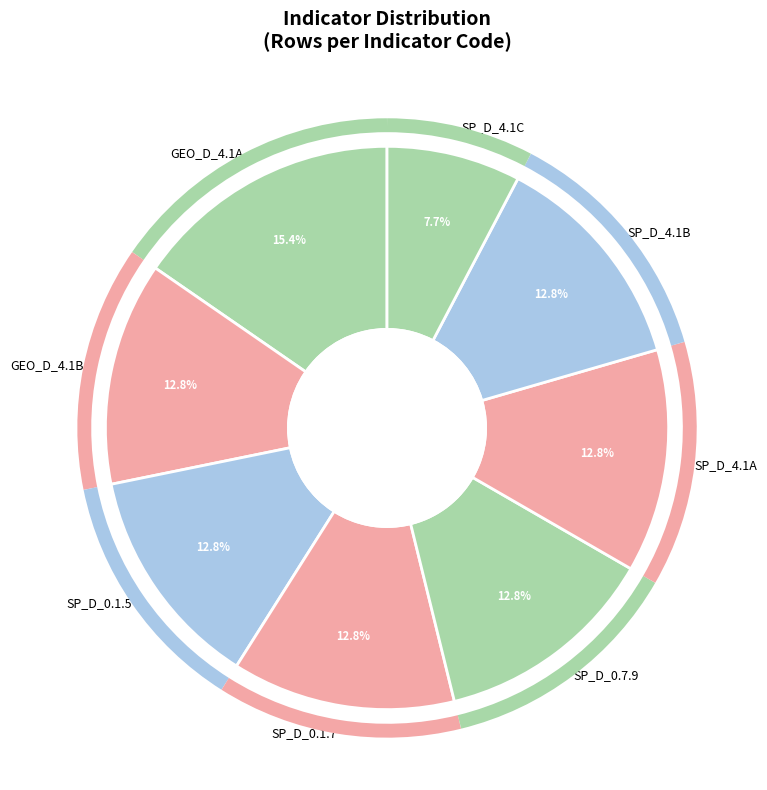

Is it true that GEO_D_4.1B is 20% of the pie?

False